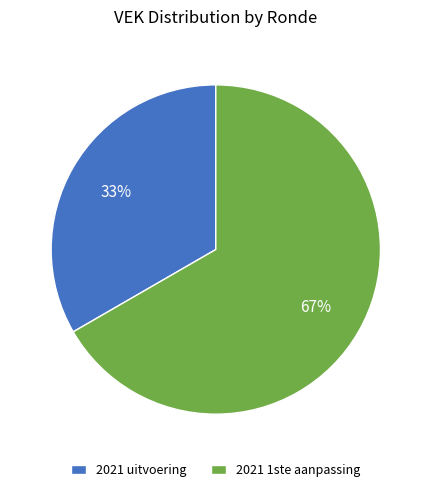

Is there a majority slice in this chart?

Yes